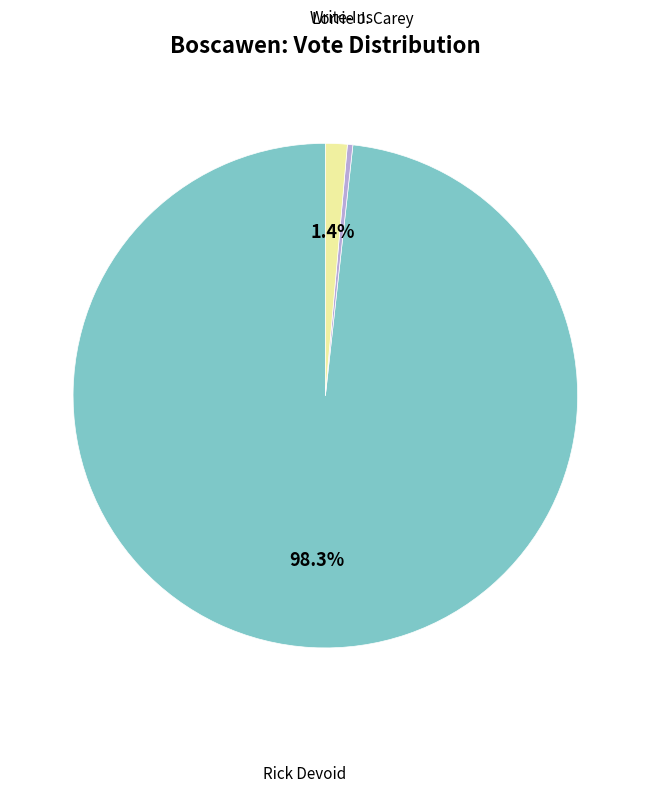

Is there a majority slice in this chart?

Yes